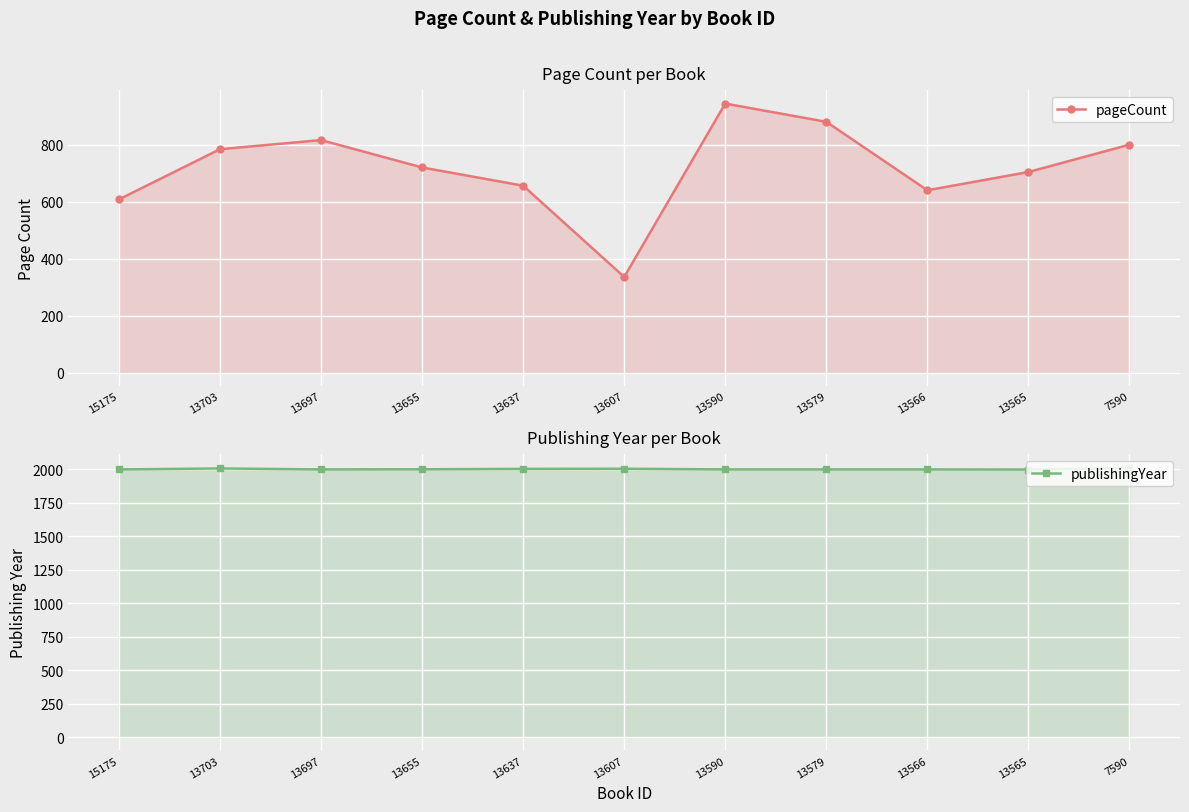

How many values in the publishingYear series exceed 1999?

5